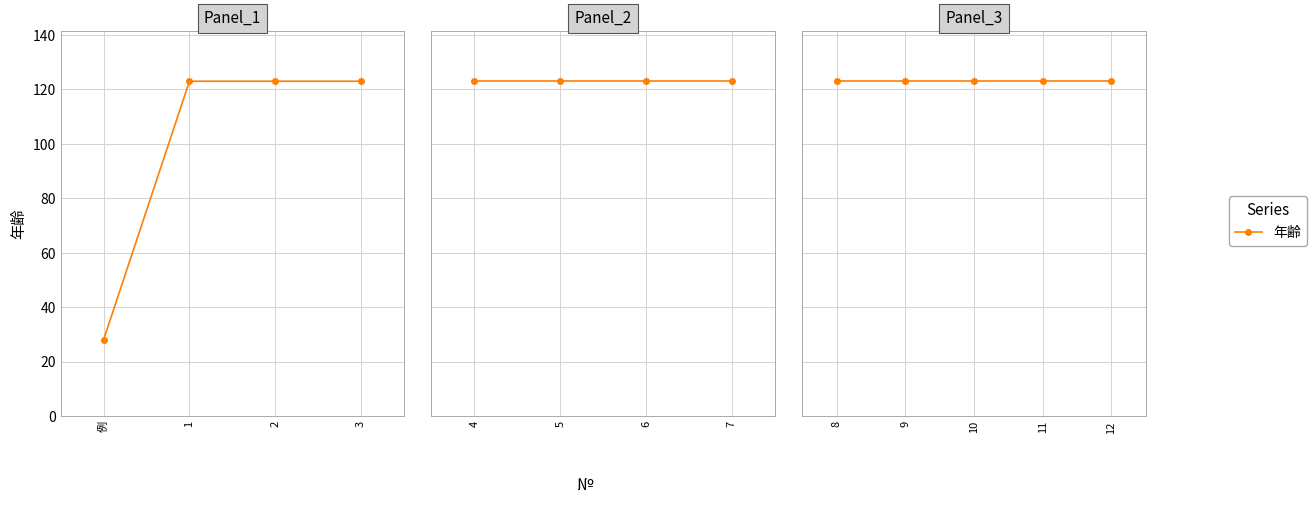

What is the sum of the values at 7 and 12?

246